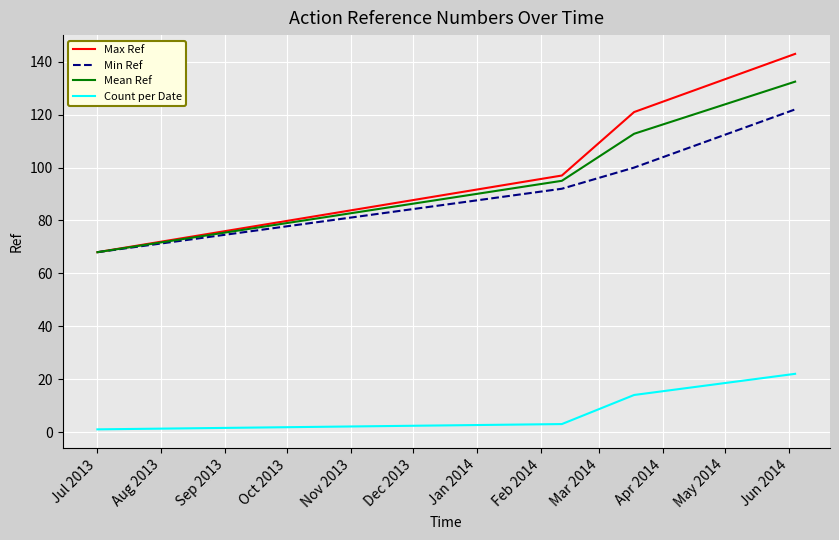

What are all the series names shown in the legend?

Max Ref, Min Ref, Mean Ref, Count per Date